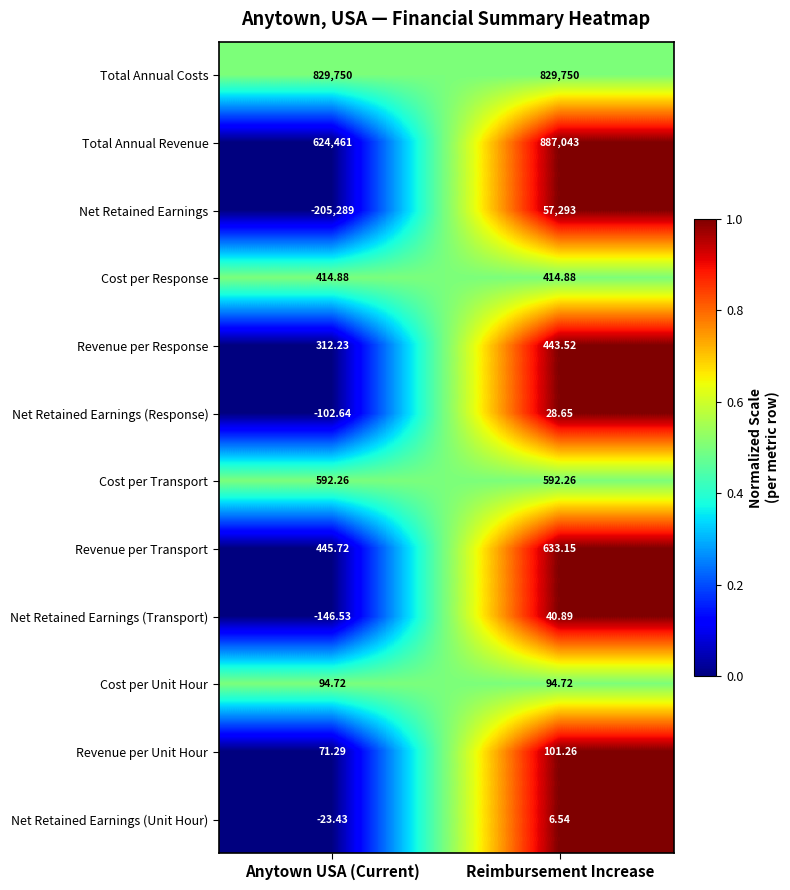

At which category is the sum across all series the highest?

Reimbursement Increase